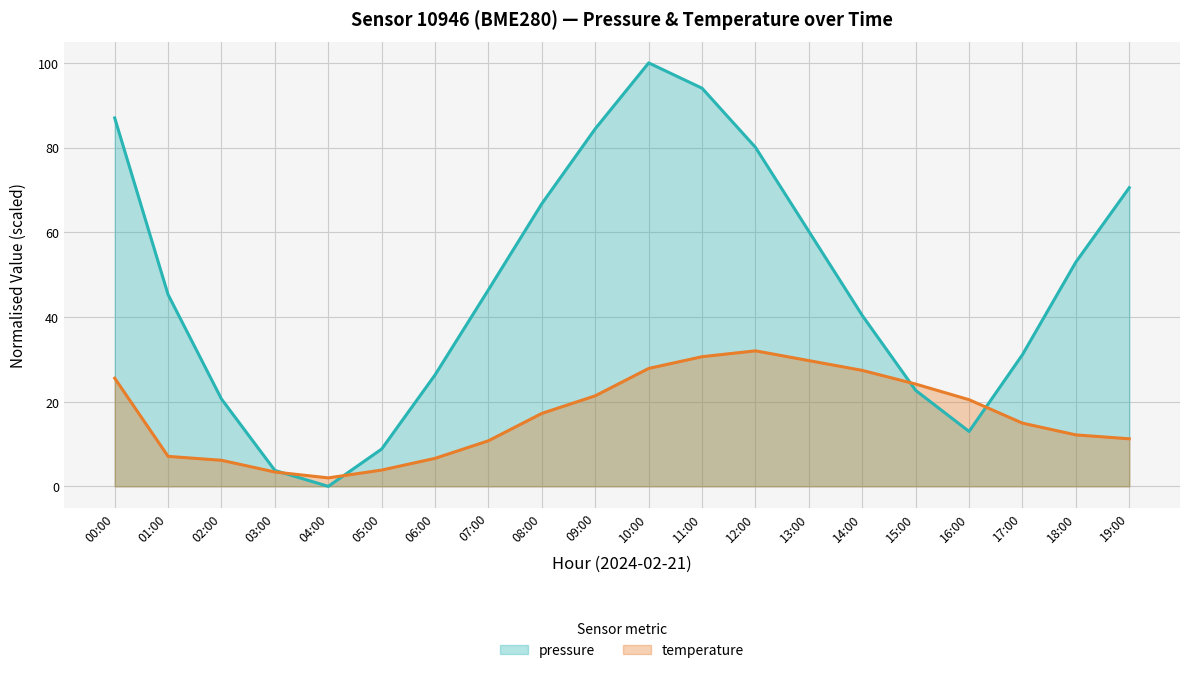

How many data points does each series have?

20